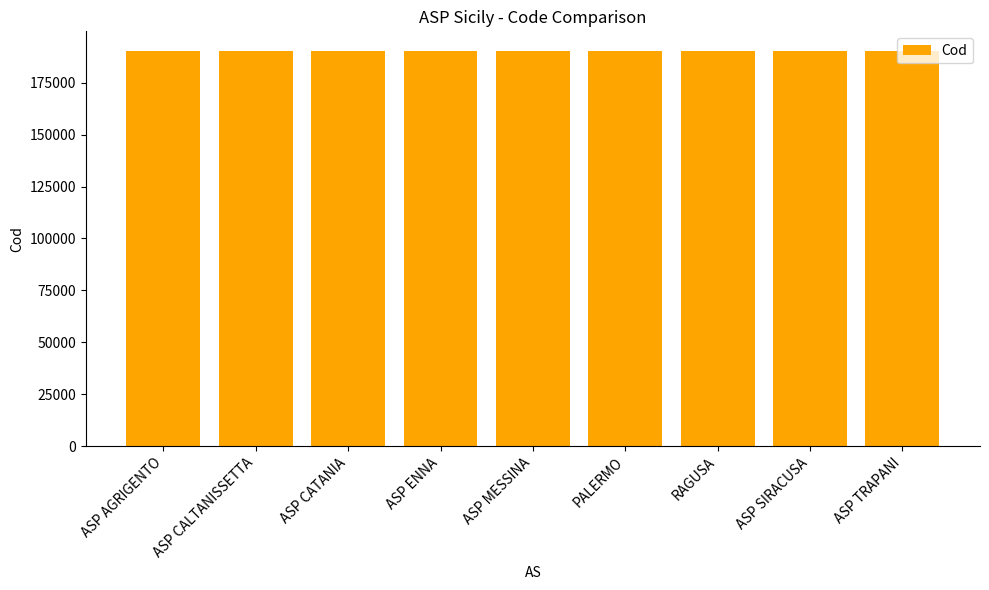

What is the smallest value displayed?

190201